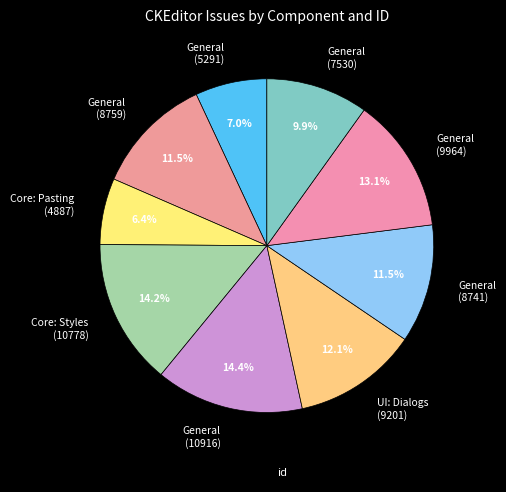

Is General (7530) the majority of the pie?

No